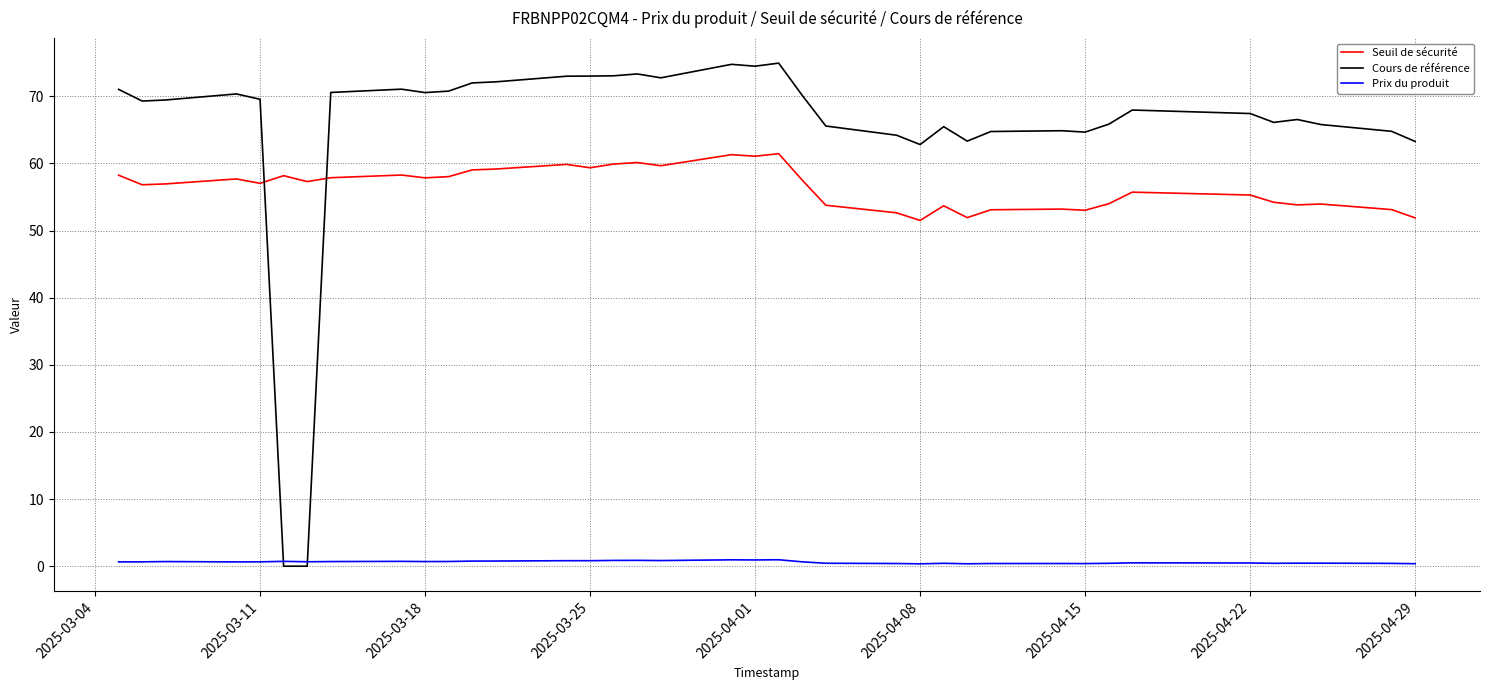

What are all the series names shown in the legend?

Seuil de sécurité, Cours de référence, Prix du produit